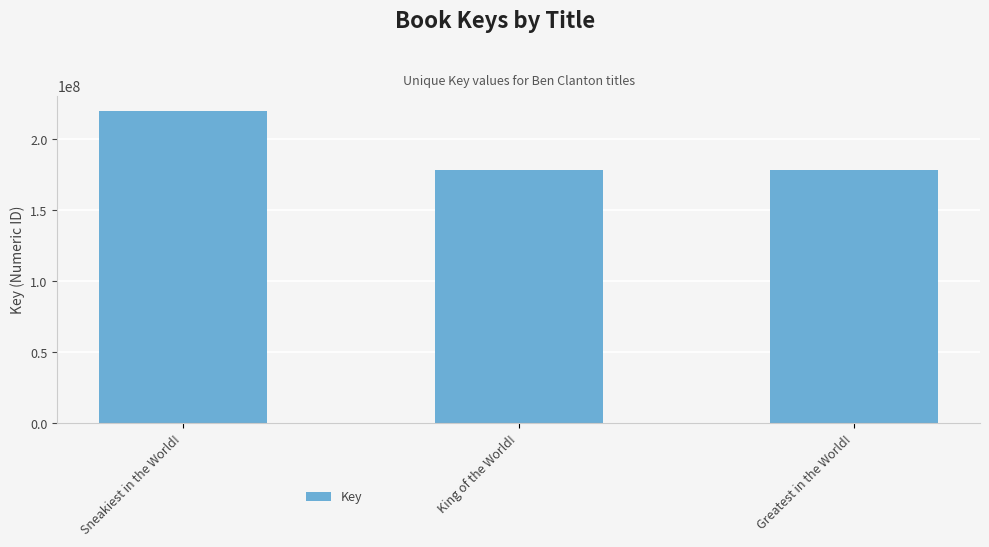

What is the difference between the values at Greatest in the World! and King of the World!?

1565